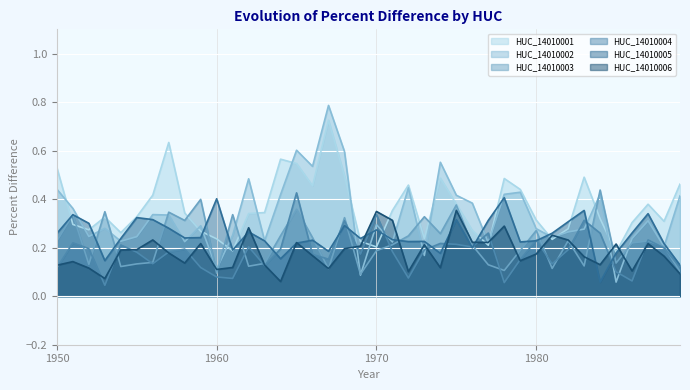

True or false: HUC_14010006 has a value of 0.2 at 1970.

False